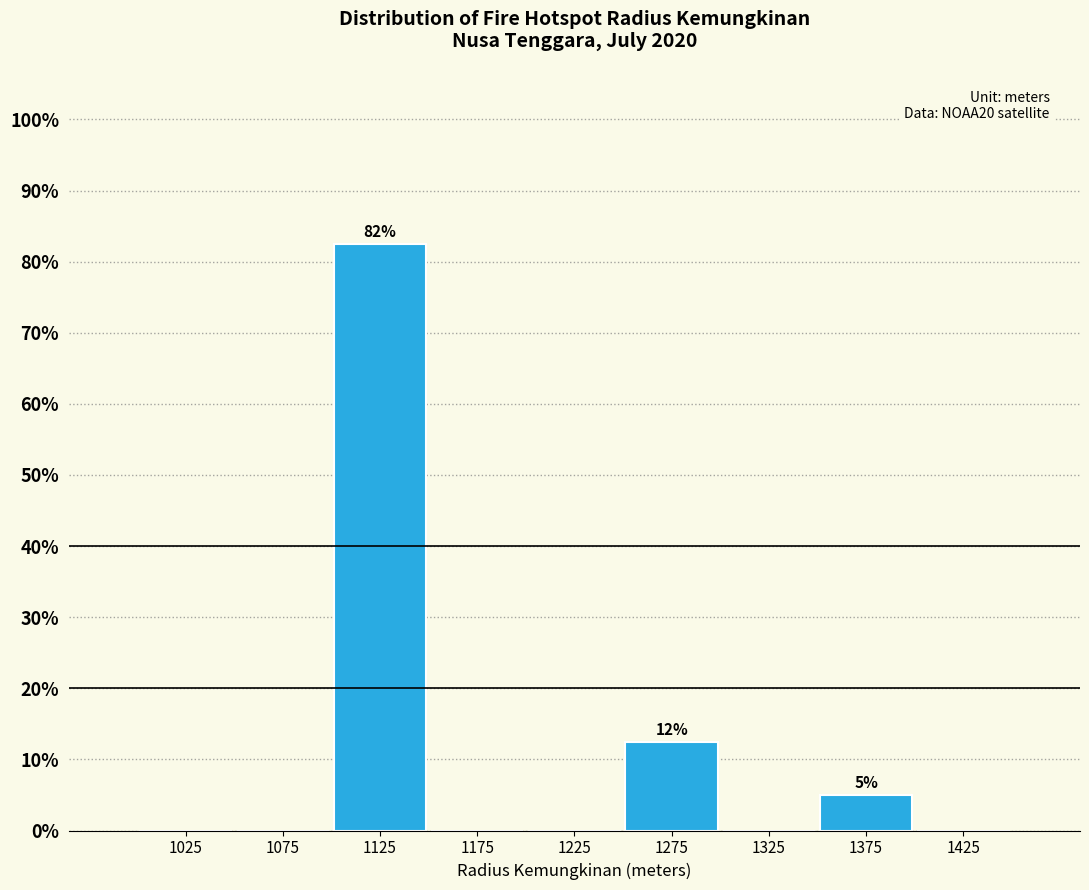

Over which range of the x-axis is the bar tallest?

1100 to 1150